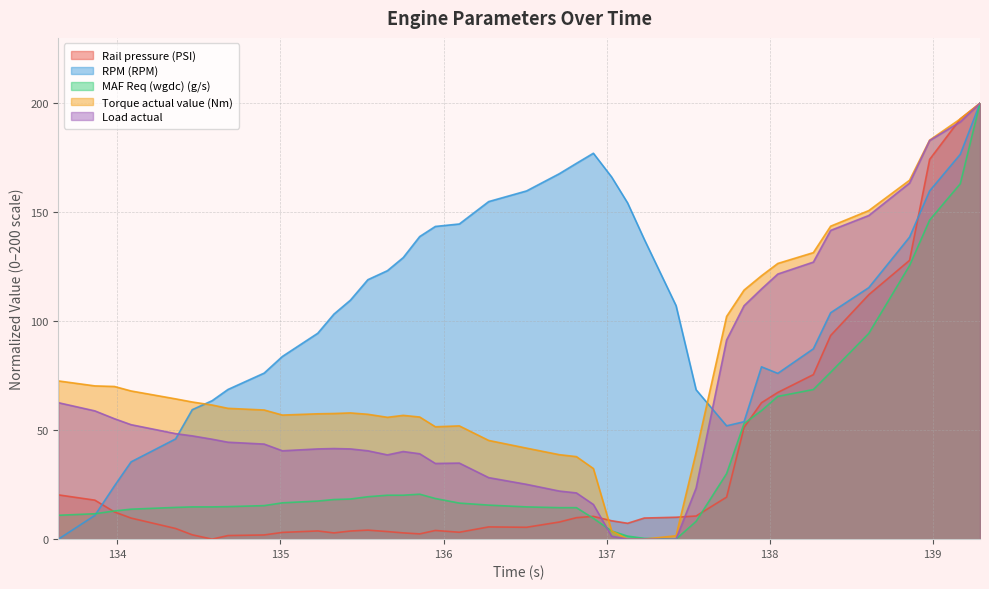

List the labels in order of MAF Req (wgdc) (g/s) value, largest first.

139.29, 139.169, 138.981, 138.858, 138.608, 138.374, 138.268, 138.05, 137.95, 137.843, 137.736, 135.854, 135.656, 135.753, 135.536, 135.95, 135.429, 135.328, 135.229, 135.012, 136.097, 136.277, 134.9, 134.678, 134.459, 134.581, 136.509, 134.357, 136.71, 136.815, 134.084, 133.982, 133.862, 133.638, 136.919, 137.549, 137.031, 137.129, 137.231, 137.426